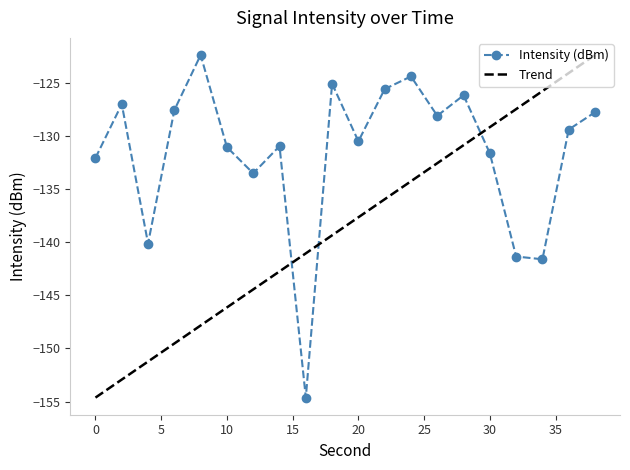

Rank the categories by value from lowest to highest.

16, 34, 32, 4, 12, 0, 30, 10, 14, 20, 36, 26, 38, 6, 2, 28, 22, 18, 24, 8